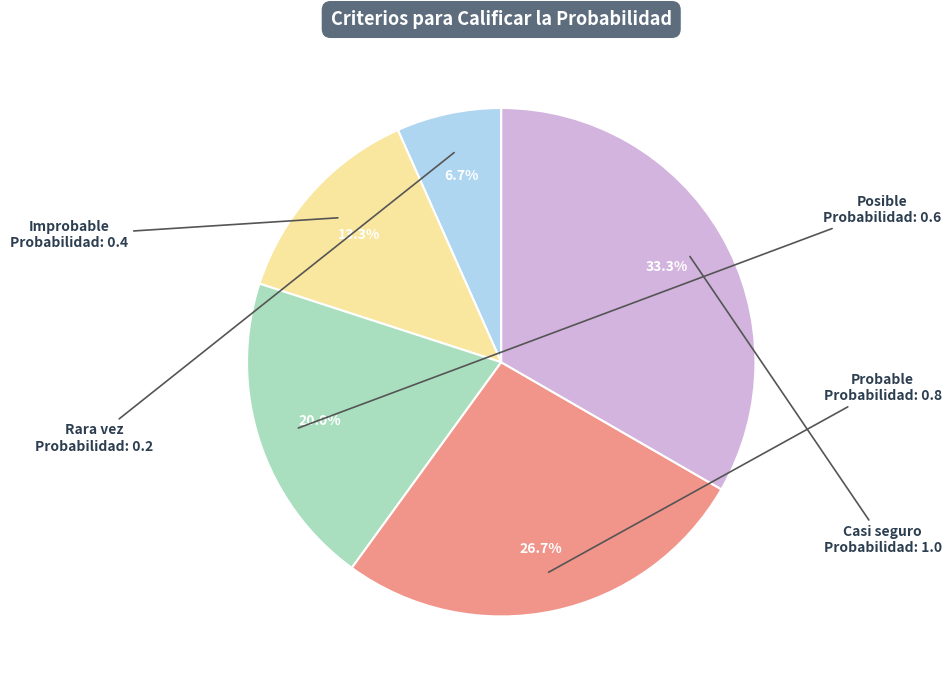

How many segments does this pie chart have?

5